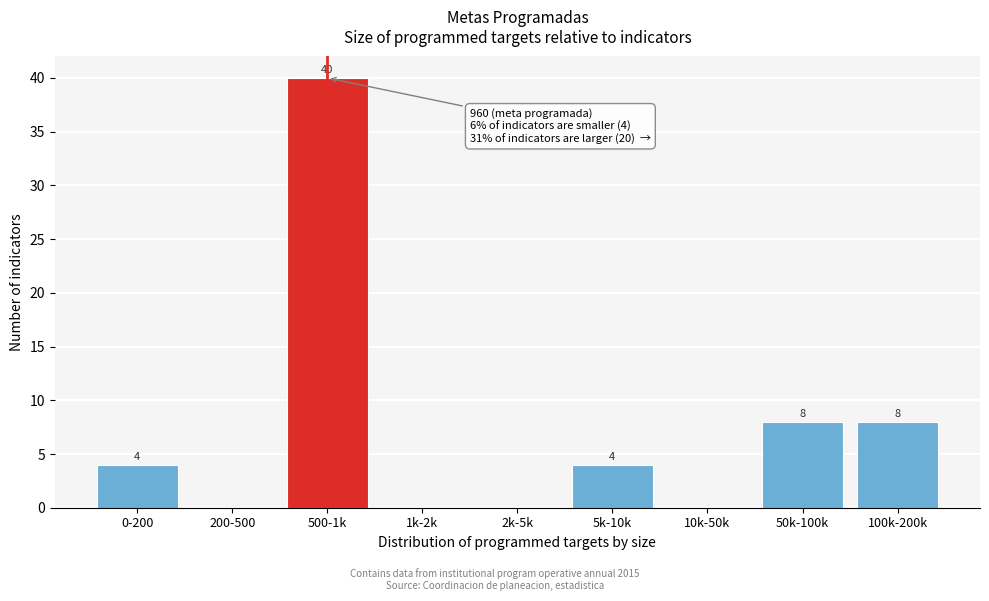

Reading right to left, transcribe all the data shown in this chart.

100k-200k=8	50k-100k=8	10k-50k=0	5k-10k=4	2k-5k=0	1k-2k=0	500-1k=40	200-500=0	0-200=4